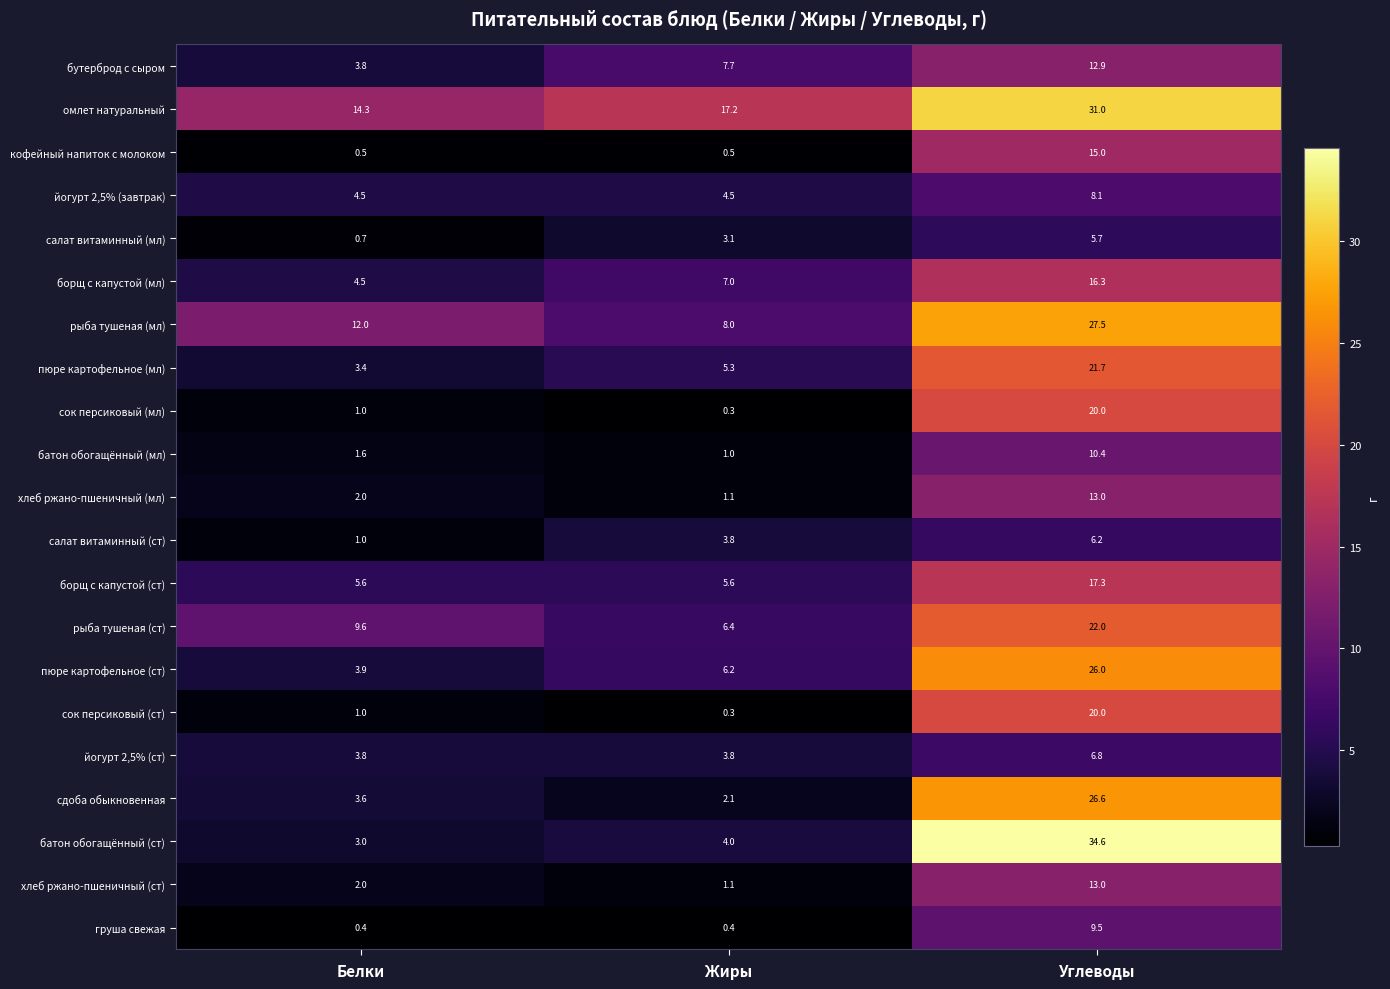

At how many categories does at least one series exceed 6?

3